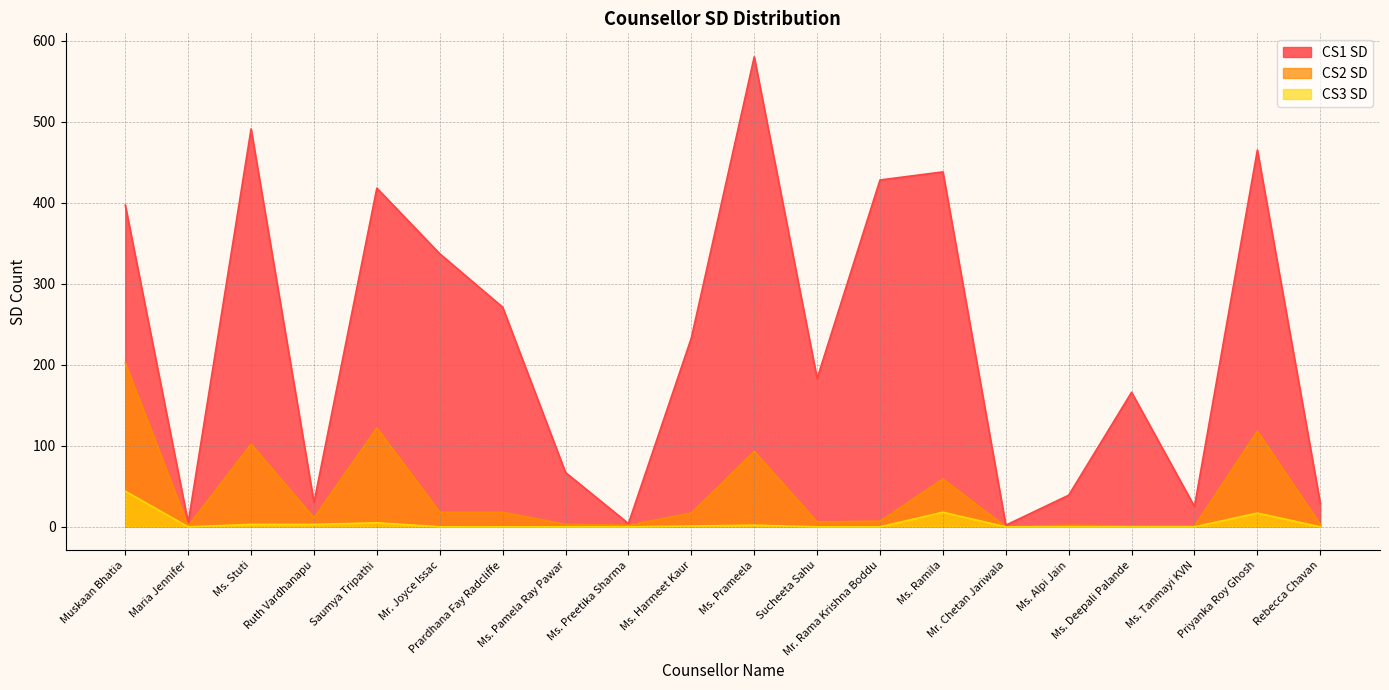

True or false: CS2 SD and CS3 SD intersect in this chart.

False